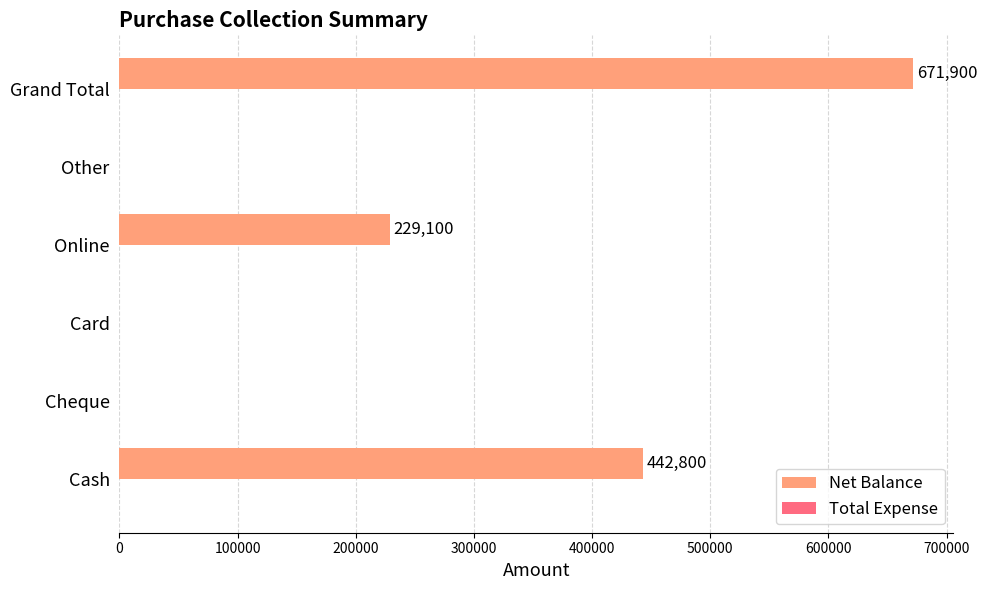

Which category has the highest value across all series?

Grand Total